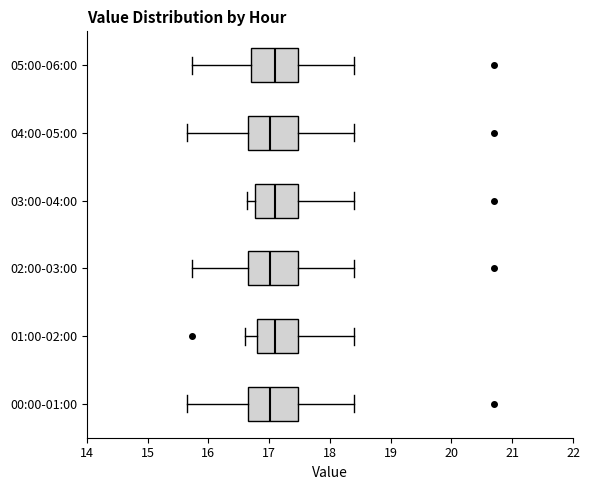

Reading bottom to top, transcribe this box plot: for each box, give where its median line is, the range the box spans, and where its two whiskers end, as read against the x-axis. The values are not printed on the chart, so give them approximately, as read against the axis.

00:00-01:00: median 17.0, box 16.6 to 17.5, whiskers 15.7 to 18.4
01:00-02:00: median 17.1, box 16.8 to 17.5, whiskers 16.6 to 18.4
02:00-03:00: median 17.0, box 16.7 to 17.5, whiskers 15.7 to 18.4
03:00-04:00: median 17.1, box 16.8 to 17.5, whiskers 16.6 to 18.4
04:00-05:00: median 17.0, box 16.6 to 17.5, whiskers 15.7 to 18.4
05:00-06:00: median 17.1, box 16.7 to 17.5, whiskers 15.7 to 18.4